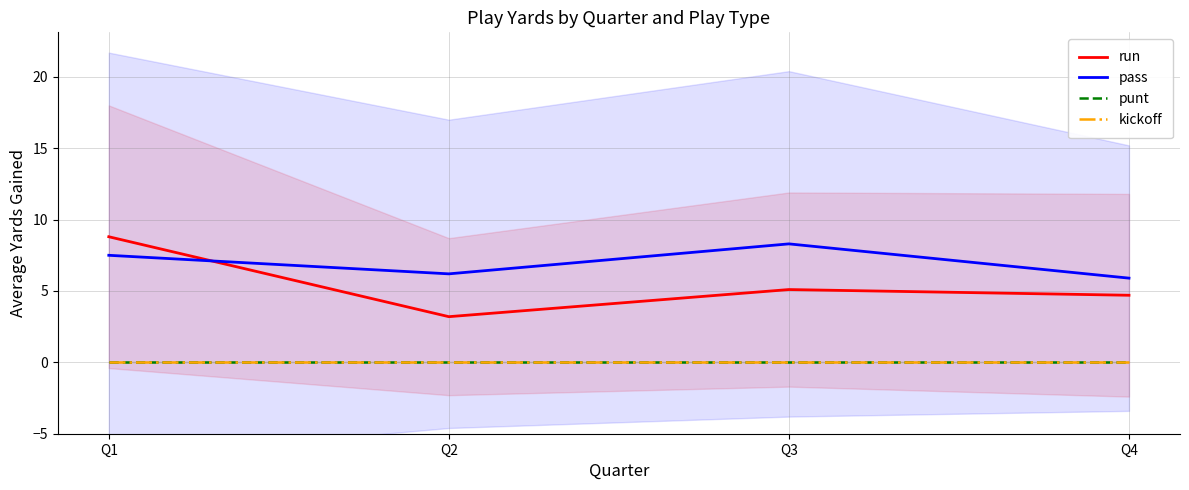

What are all the series names shown in the legend?

run, pass, punt, kickoff